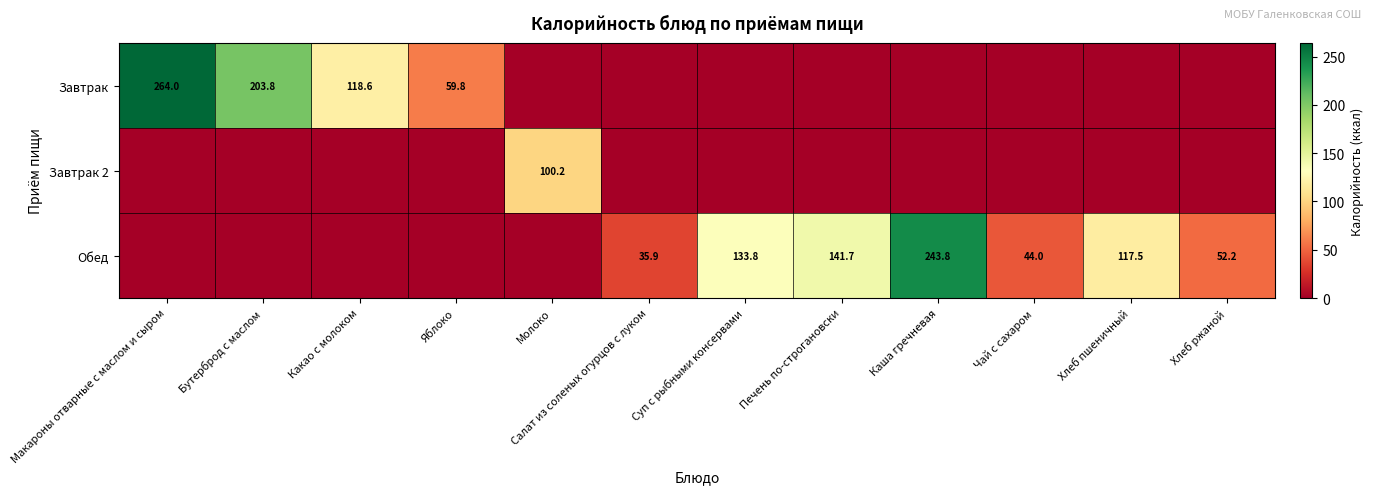

The value of Завтрак at Яблоко is 92.5. True or false?

False